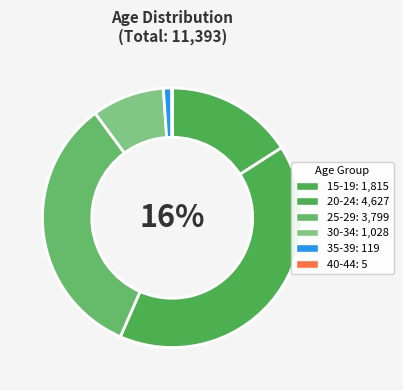

Which slice is the largest?

20-24